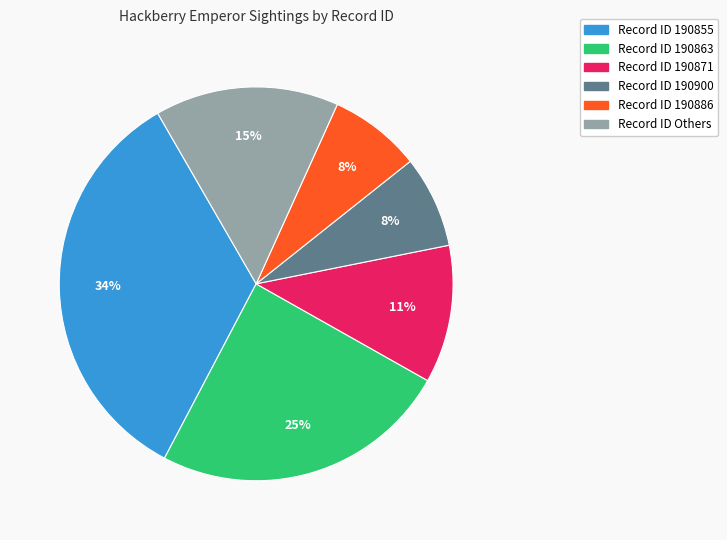

To the nearest percent, what is the difference between the largest and smallest slice percentages?

26%